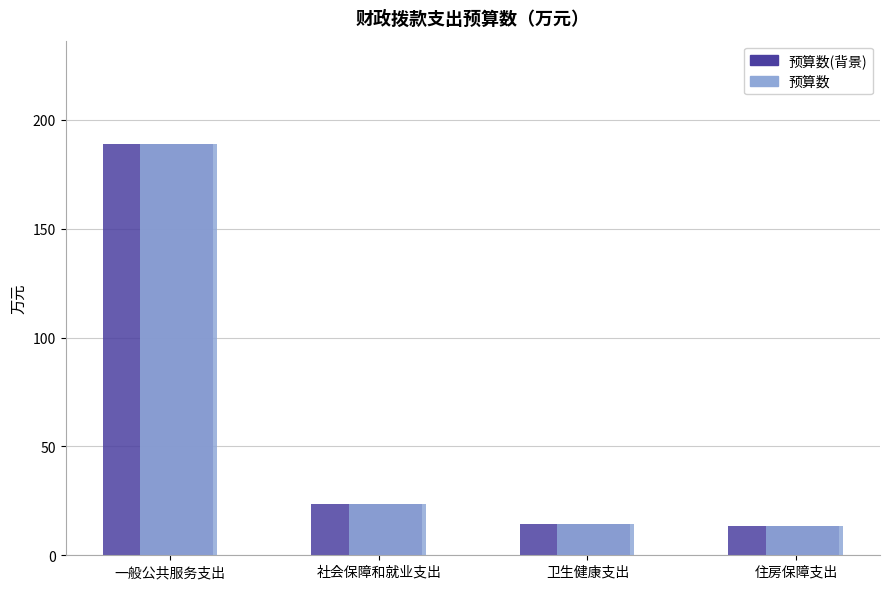

What position from the left is 卫生健康支出?

3